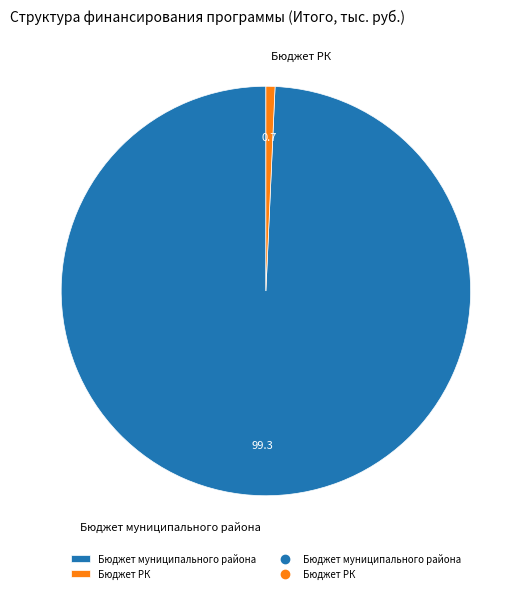

True or false: Бюджет муниципального района accounts for 90% of the total.

False